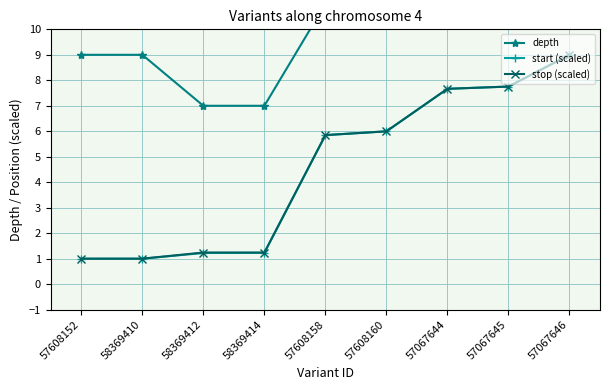

What is the value of the depth point at the 9th from the left?

18.0